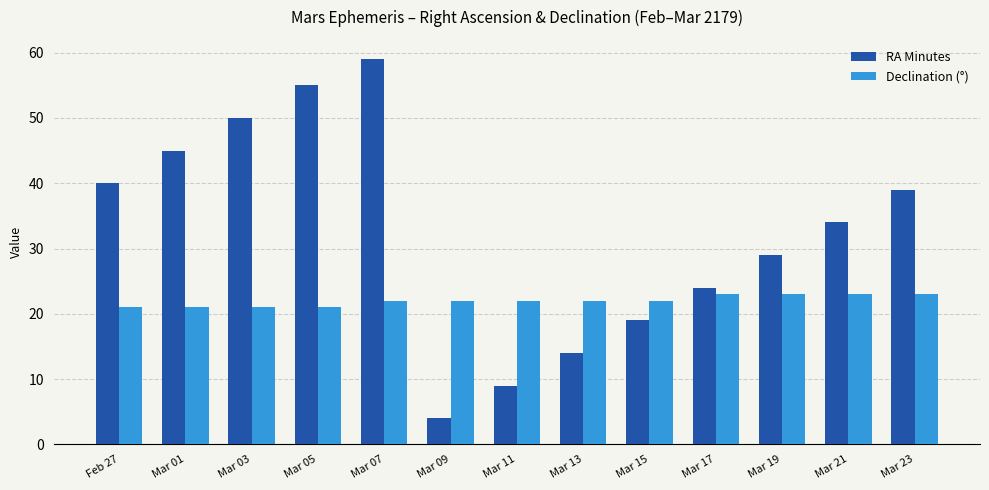

Which category has the highest value across all series?

Mar 07